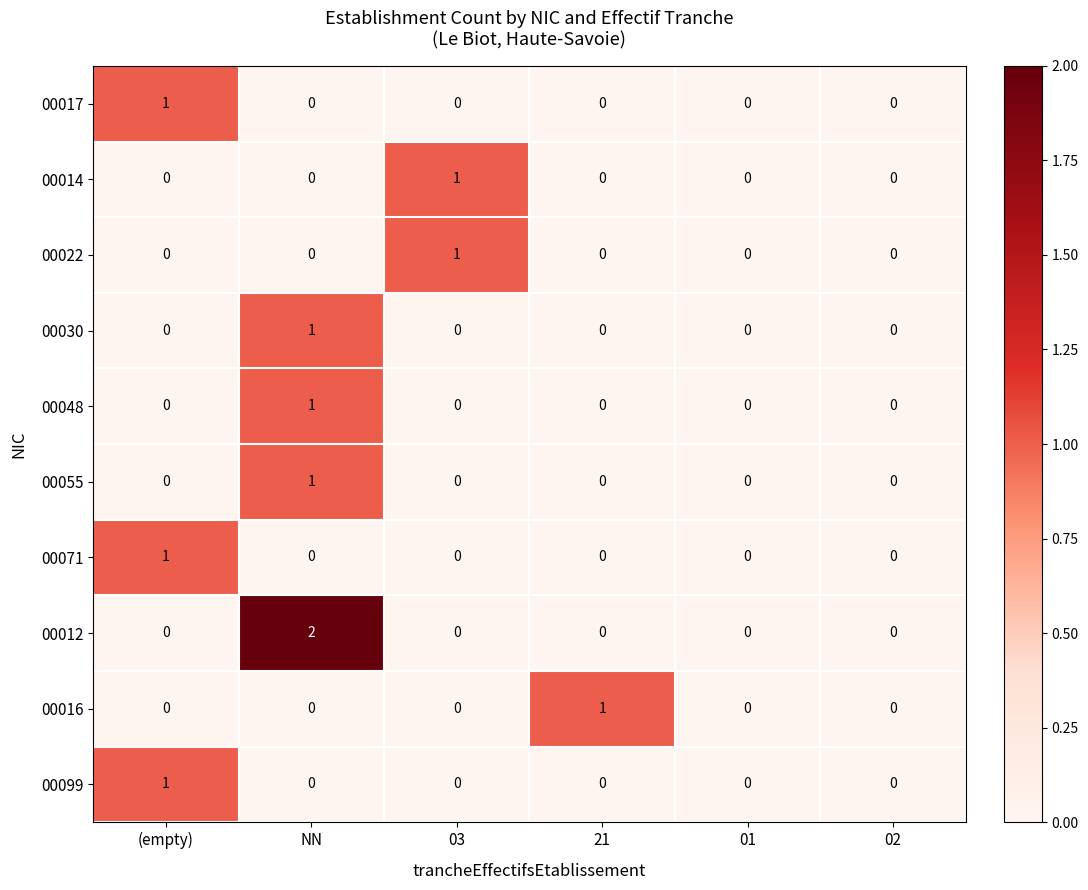

Which series has the largest total across all categories?

00012